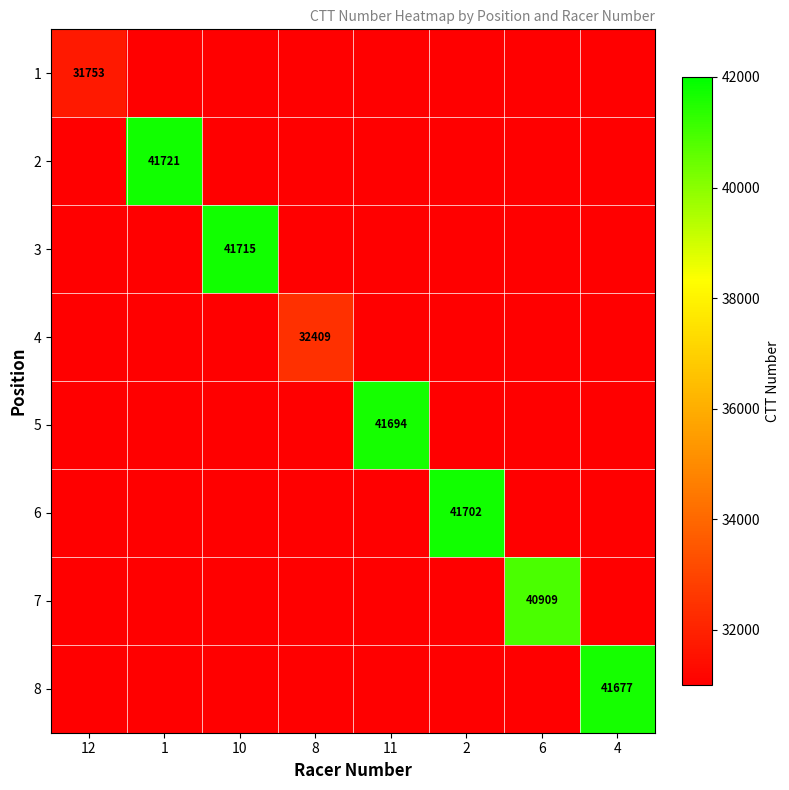

Is it true that 6 equals 0 at 8?

True